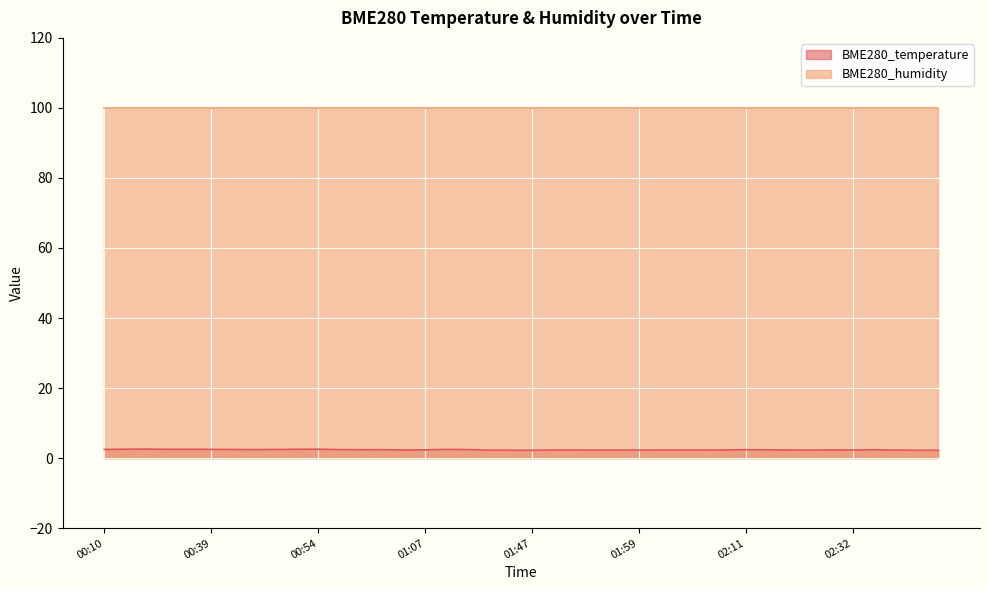

True or false: BME280_humidity and BME280_temperature cross at least once.

False